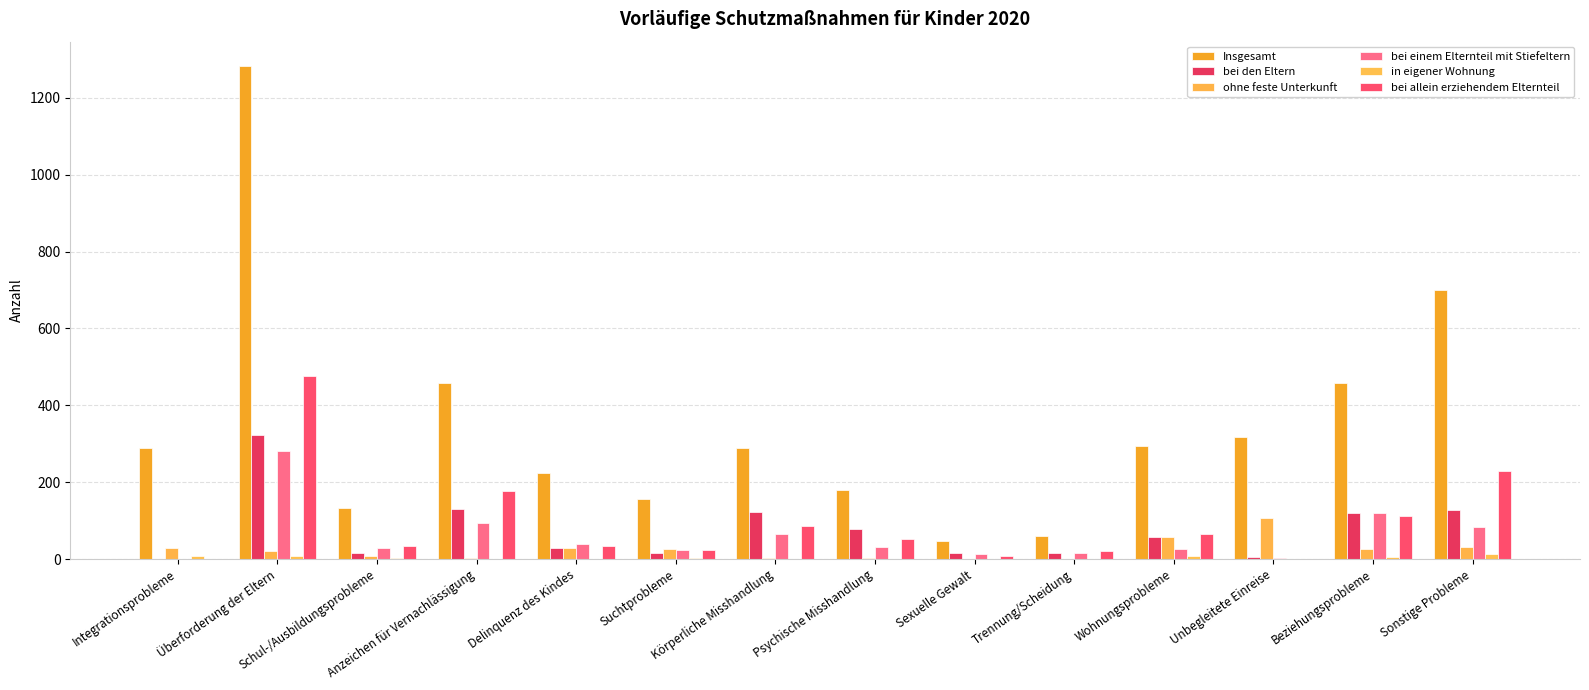

At which label is bei allein erziehendem Elternteil closest to 237?

Sonstige Probleme